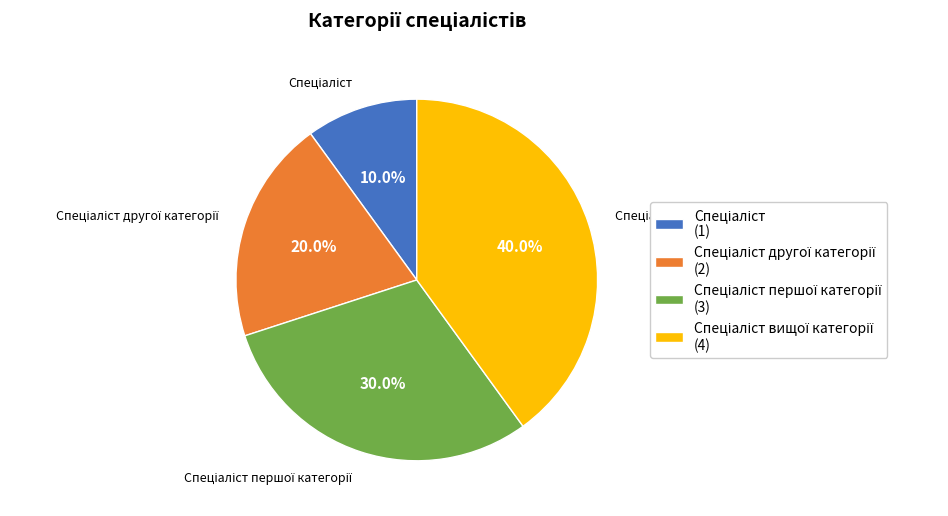

Is there a majority slice in this chart?

No